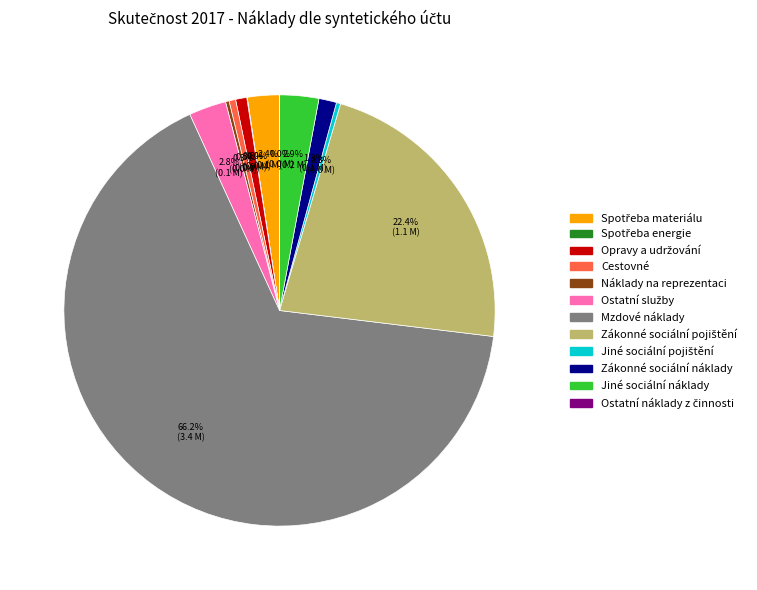

Which category has the biggest portion of the pie?

Mzdové náklady